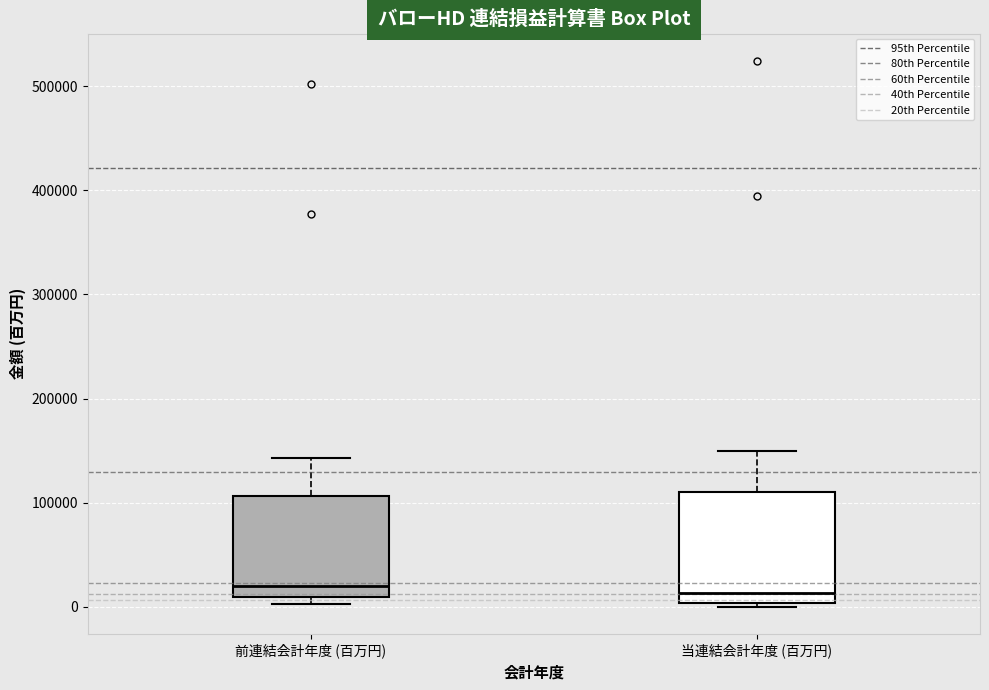

Where does the median line of the box for 前連結会計年度 (百万円) sit on the y-axis? The values are not printed on the chart, so give them approximately, as read against the axis.

20000